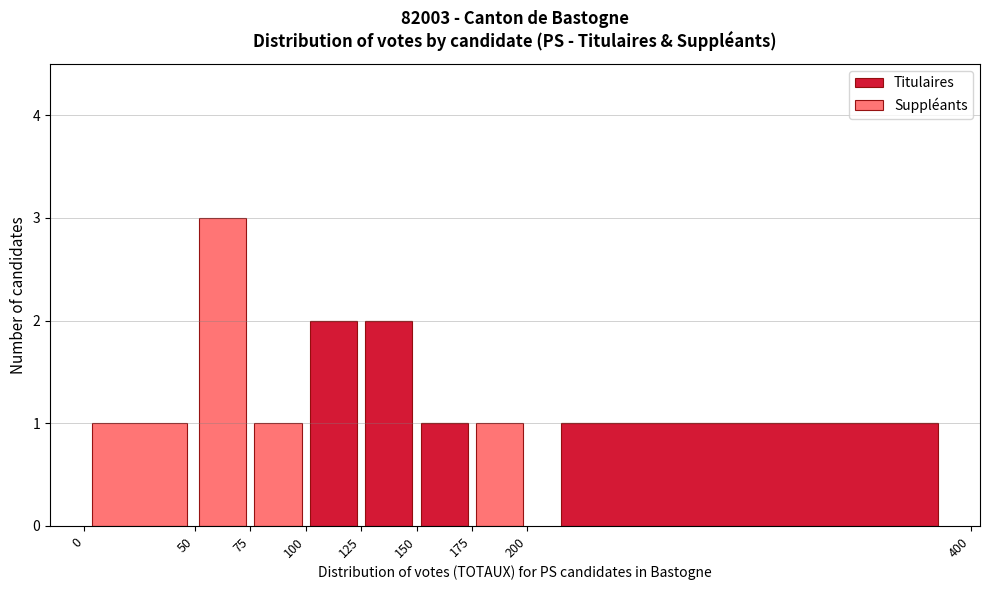

Which range on the x-axis has the tallest stacked bar (by total height)?

50 to 75